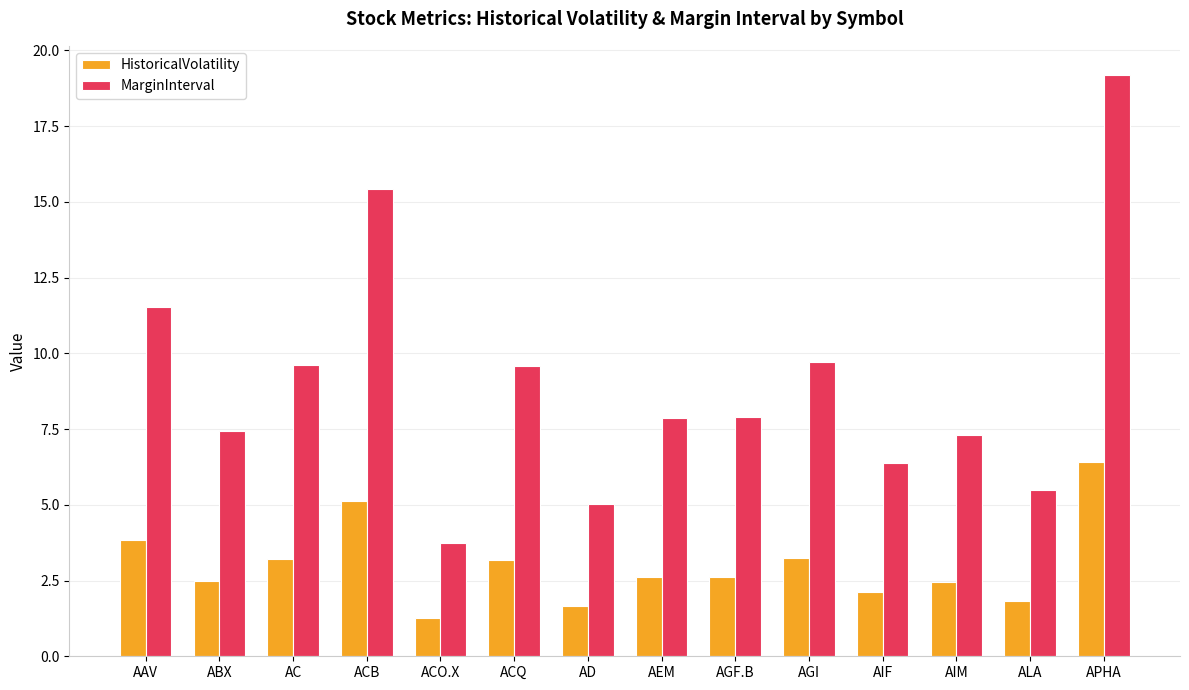

What is the total value across all series at APHA?

25.6